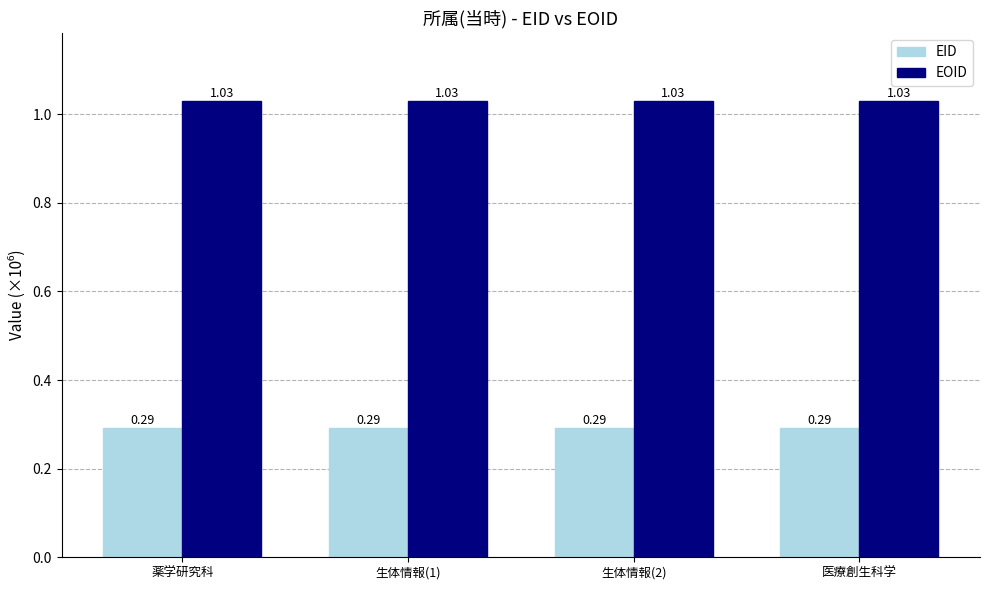

What is the spread (max minus min) of values at 生体情報(1)?

0.7